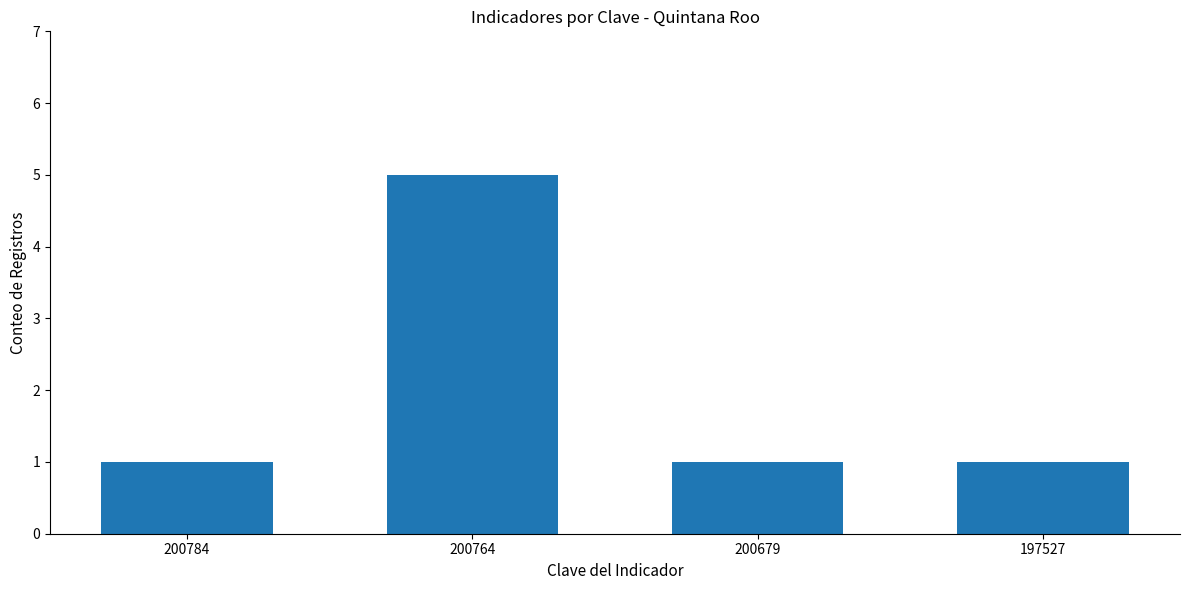

What is the ratio of the value at 200764 to the value at 197527?

5.0